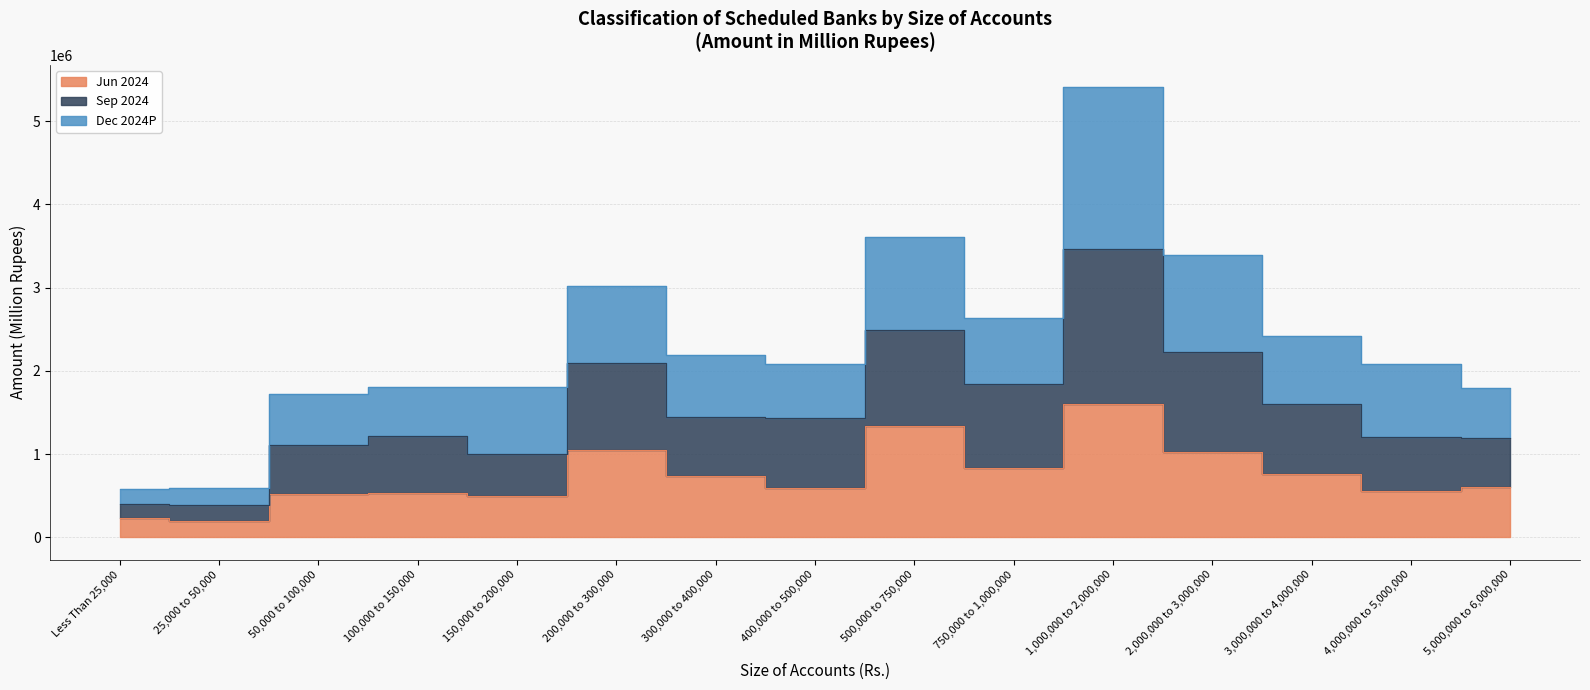

What is the average value of the Sep 2024 series?

1538720.1